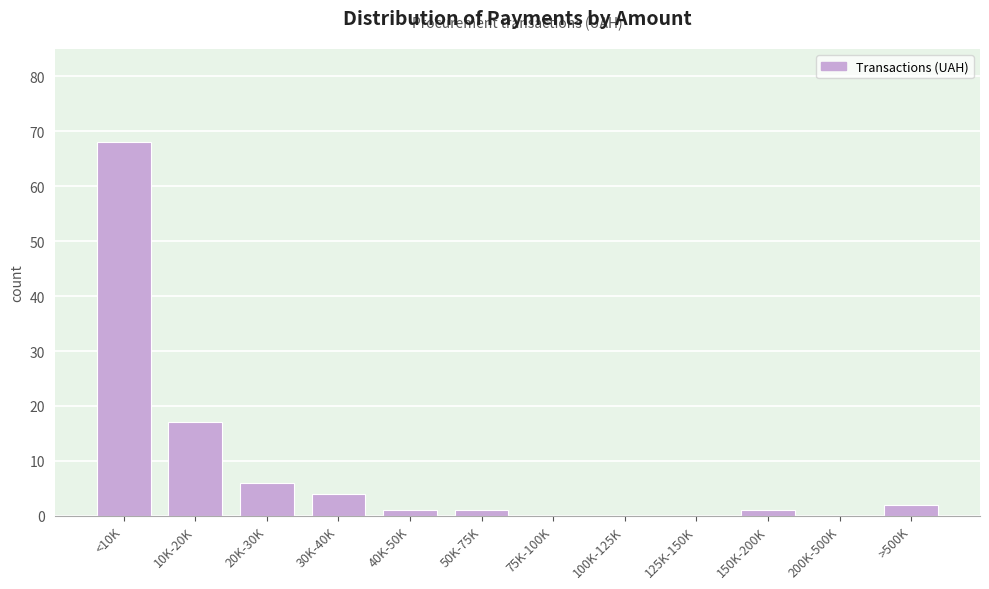

Reading right to left, extract all data points from this chart.

>500K=2	200K-500K=0	150K-200K=1	125K-150K=0	100K-125K=0	75K-100K=0	50K-75K=1	40K-50K=1	30K-40K=4	20K-30K=6	10K-20K=17	<10K=68